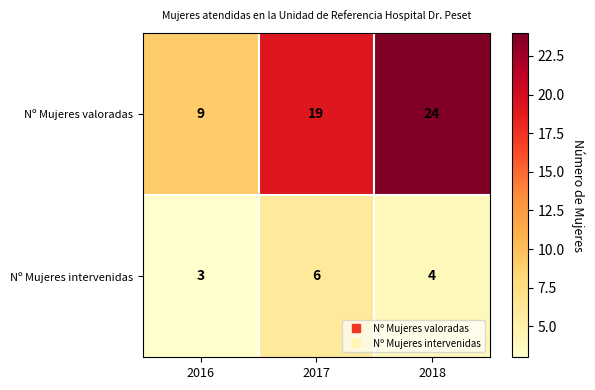

Rank the series by their maximum value, from lowest to highest.

Nº Mujeres intervenidas, Nº Mujeres valoradas